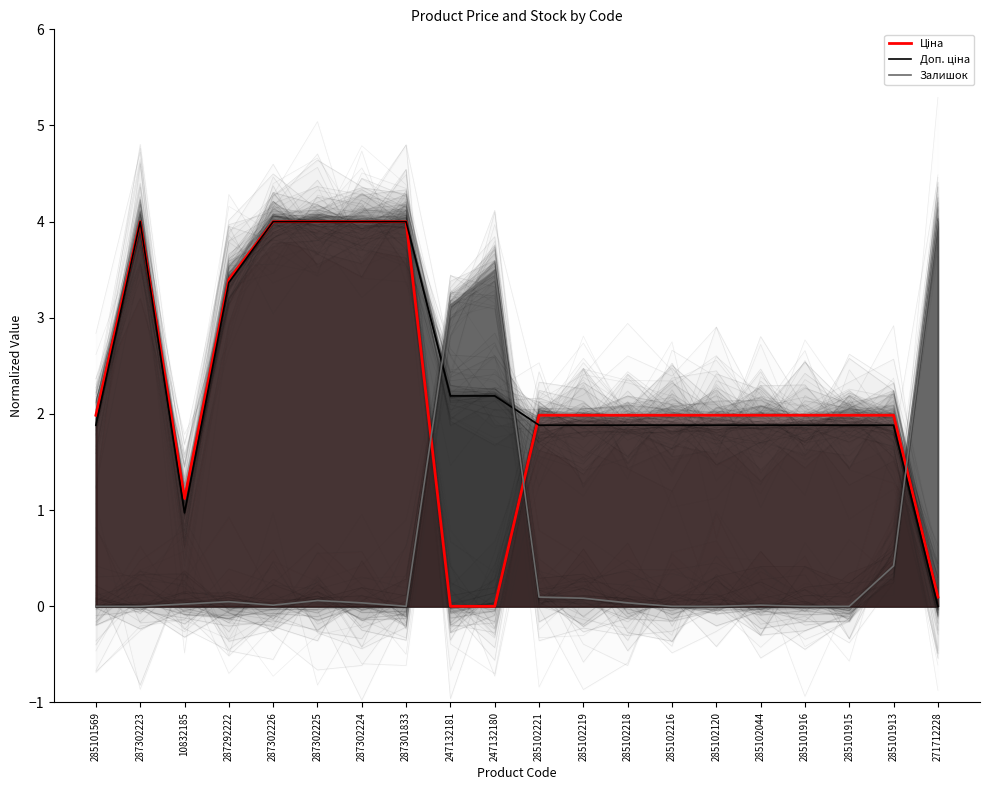

What is the difference between the maximum and second lowest values in the Ціна series?

4.0